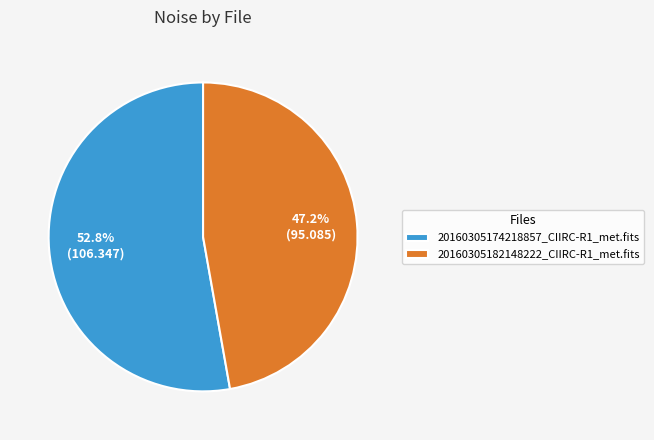

Which slice is the smallest?

20160305182148222_CIIRC-R1_met.fits